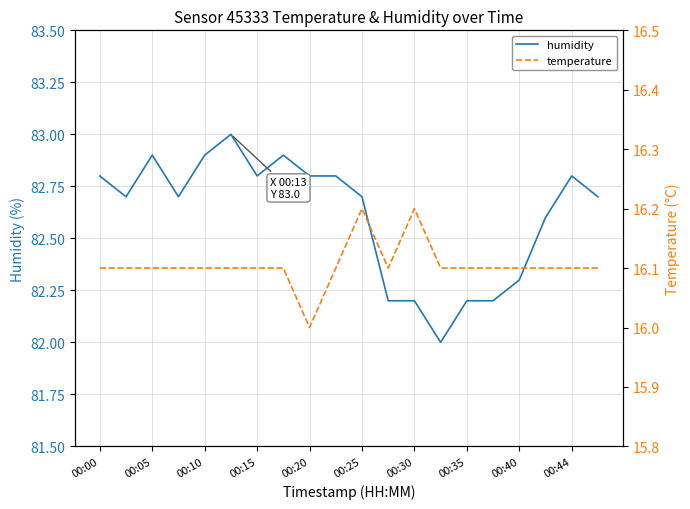

Does the chart have visible grid lines?

Yes